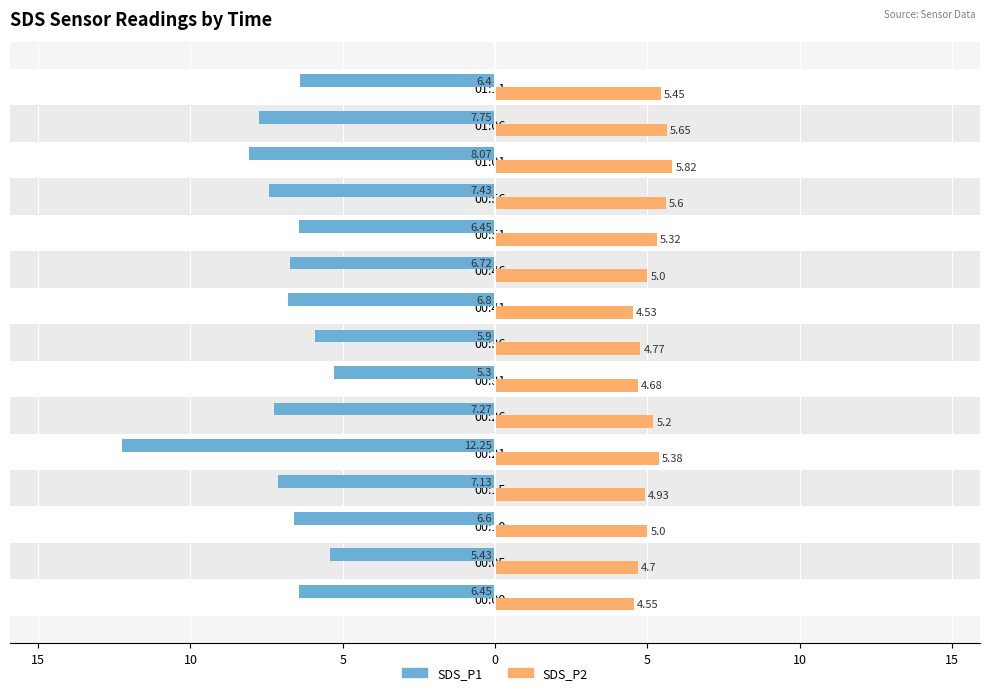

What are all the series names shown in the legend?

SDS_P1, SDS_P2